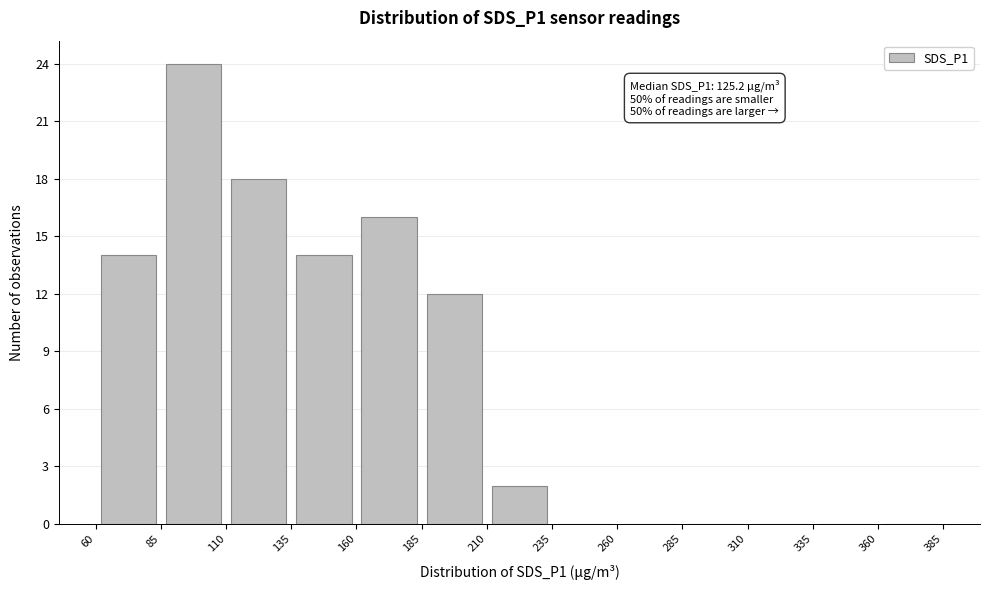

Which range on the x-axis has the tallest bar?

85 to 110